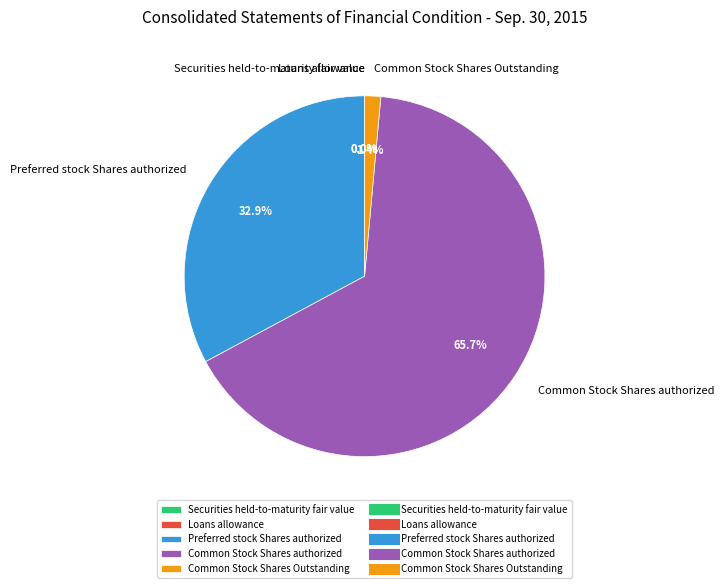

Does Common Stock Shares authorized account for over 50% of the chart?

Yes